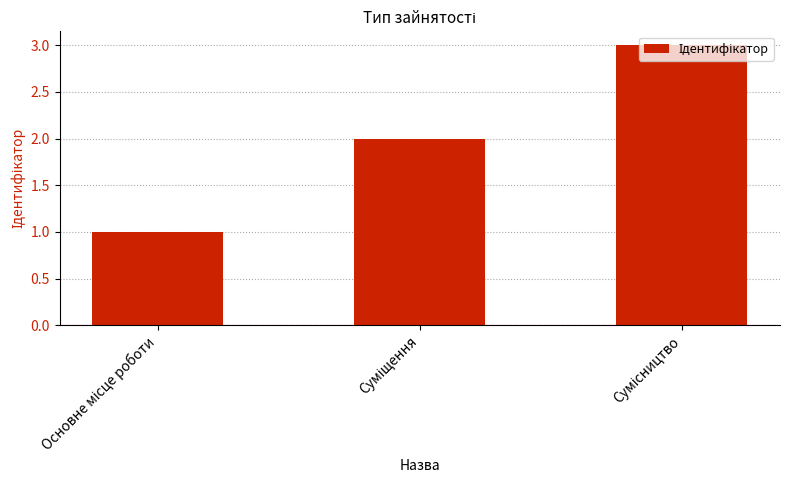

What is the greatest value displayed?

3